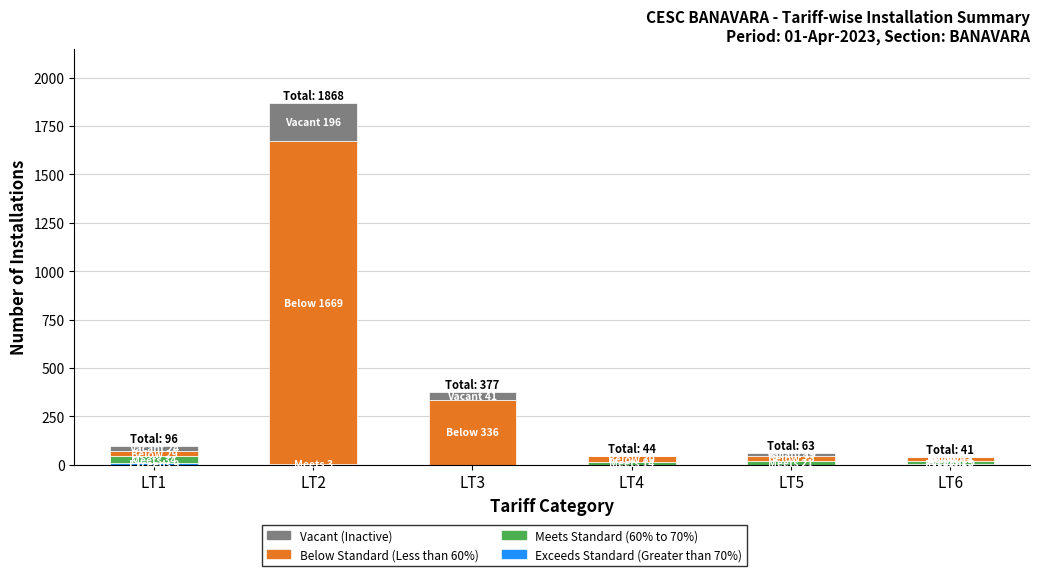

At which category is the sum across all series the highest?

LT2